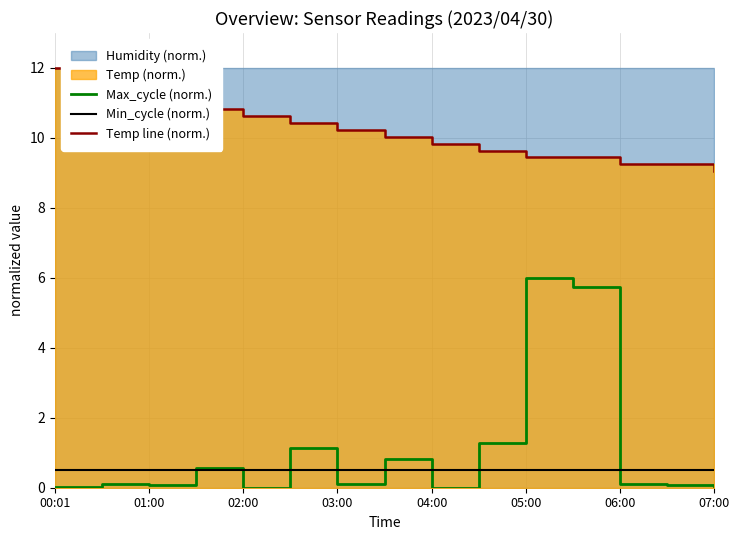

What is the difference between the second highest and minimum values in the Max_cycle (norm.) series?

5.7